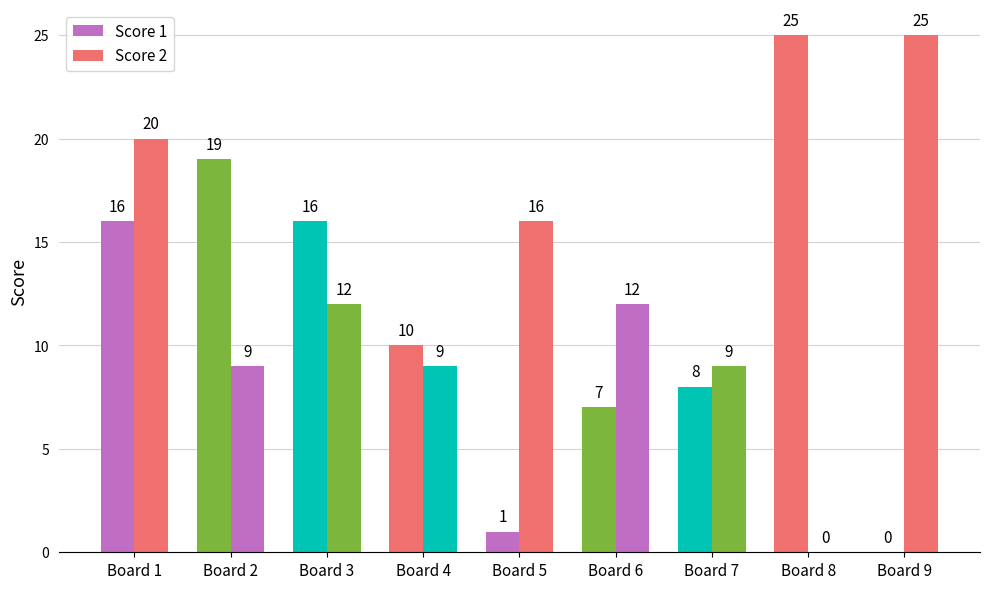

How many values in Score 1 are above zero?

8